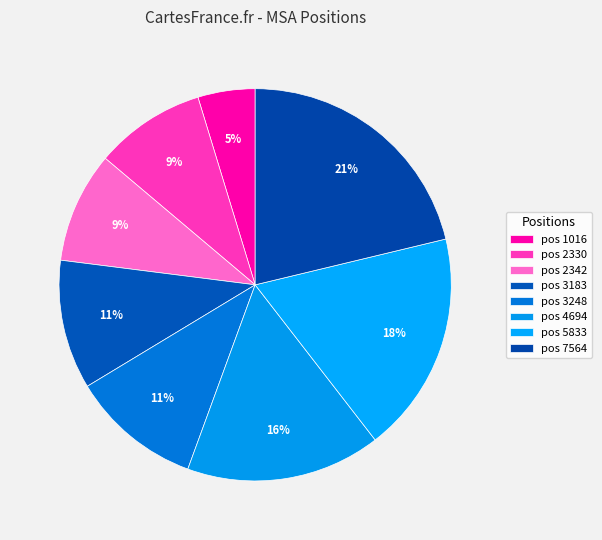

Rank the categories by value from lowest to highest.

1016, 2330, 2342, 3183, 3248, 4694, 5833, 7564